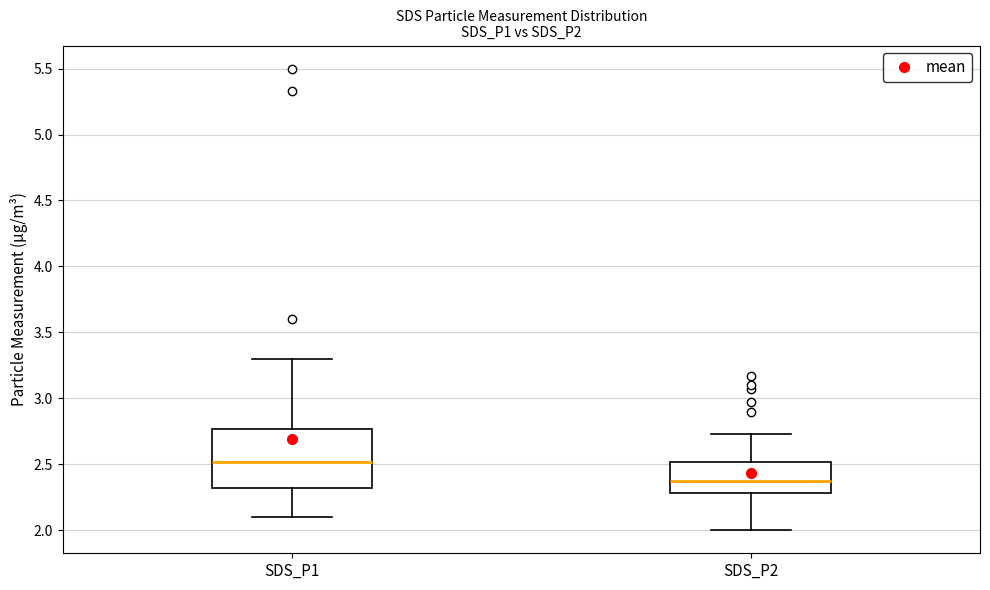

Which box has the highest median line?

SDS_P1